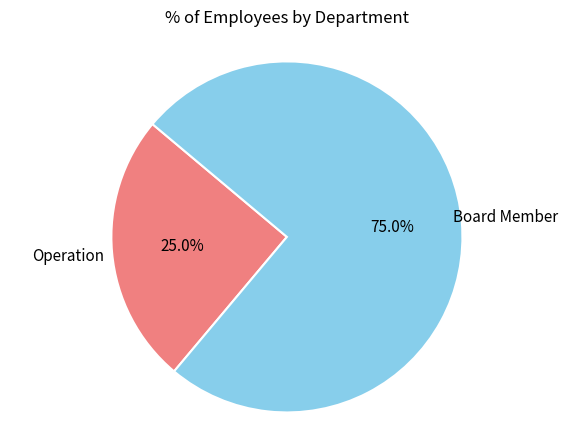

What is the smallest slice in the pie chart?

Operation